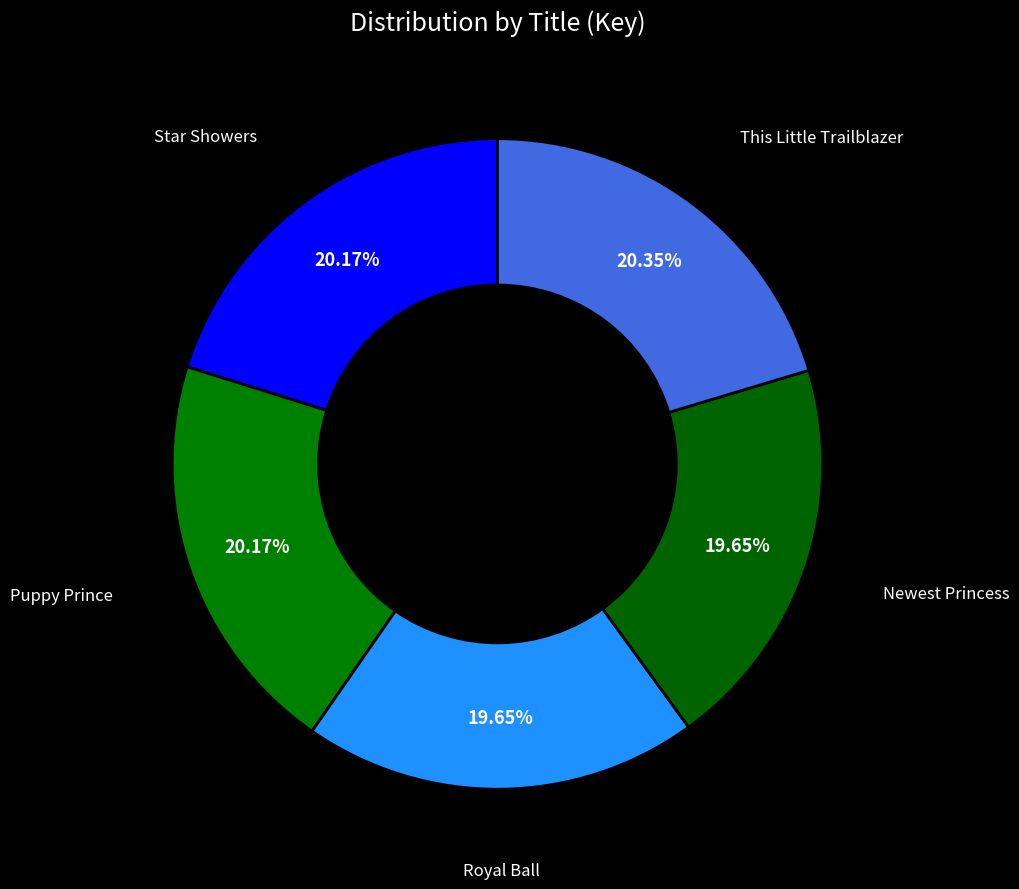

To the nearest percent, what is the average slice percentage?

20%